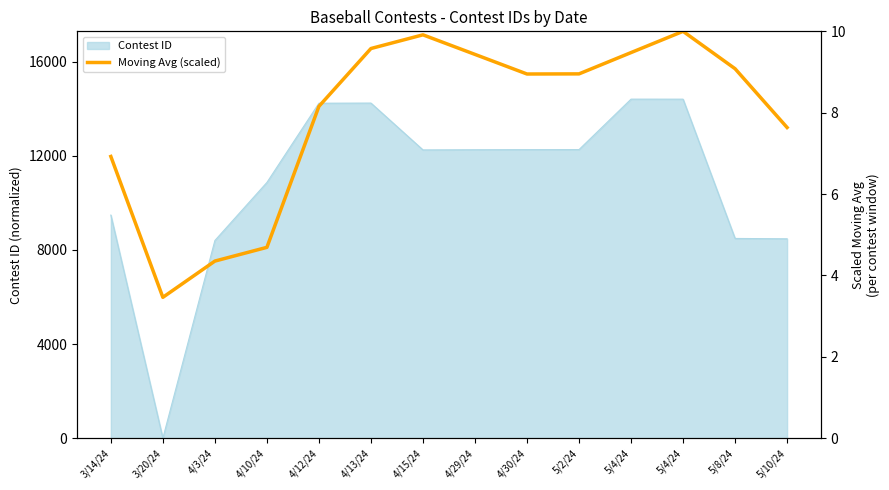

The value at 5/4/24 is 16.4. True or false?

False